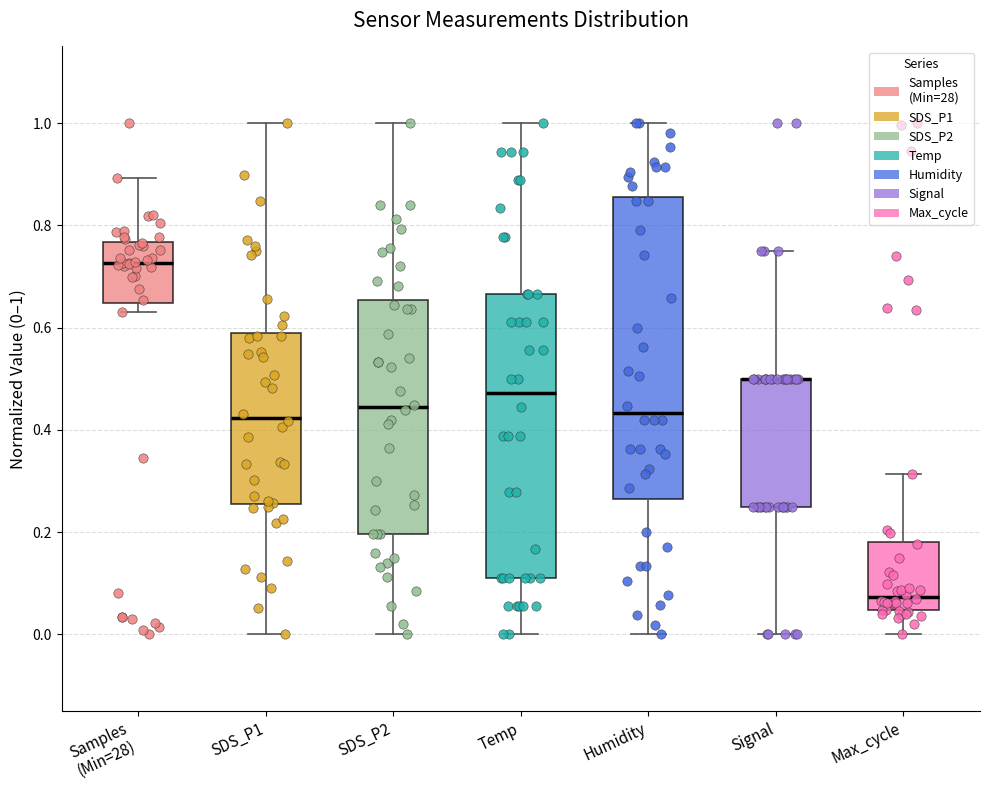

Reading left to right, read every box against the y-axis: the position of its median line, the range the box covers, and the ends of its whiskers. The values are not printed on the chart, so give them approximately, as read against the axis.

Samples (Min=28): median 0.72, box 0.64 to 0.76, whiskers 0.64 (just below the box's lower edge) to 0.90
SDS_P1: median 0.42, box 0.26 to 0.58, whiskers 0.00 to 1.00
SDS_P2: median 0.44, box 0.20 to 0.66, whiskers 0.00 to 1.00
Temp: median 0.48, box 0.12 to 0.66, whiskers 0.00 to 1.00
Humidity: median 0.44, box 0.26 to 0.86, whiskers 0.00 to 1.00
Signal: median 0.50 (drawn on the box's upper edge), box 0.26 to 0.50, whiskers 0.00 to 0.76
Max_cycle: median 0.08, box 0.04 to 0.18, whiskers 0.00 to 0.32